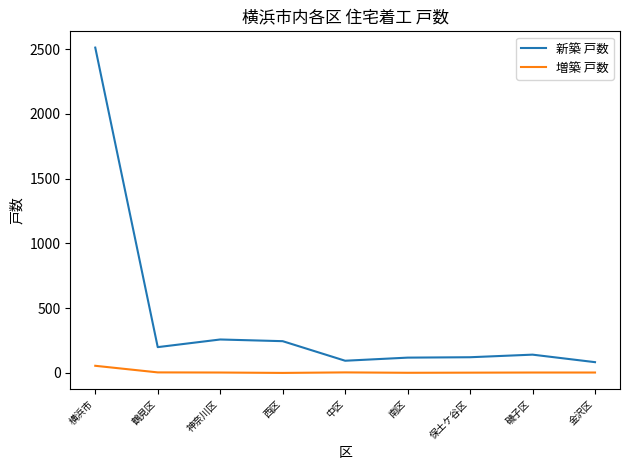

What is the sum of the 新築 戸数 values at 南区 and 保土ケ谷区?

239